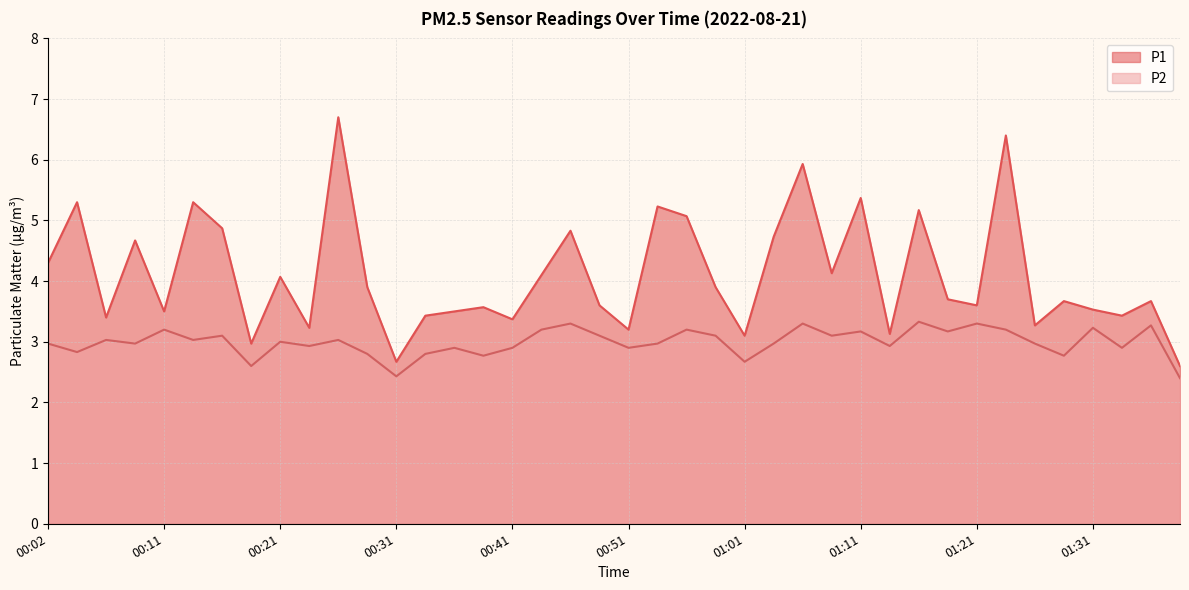

What are all the series names shown in the legend?

P1, P2